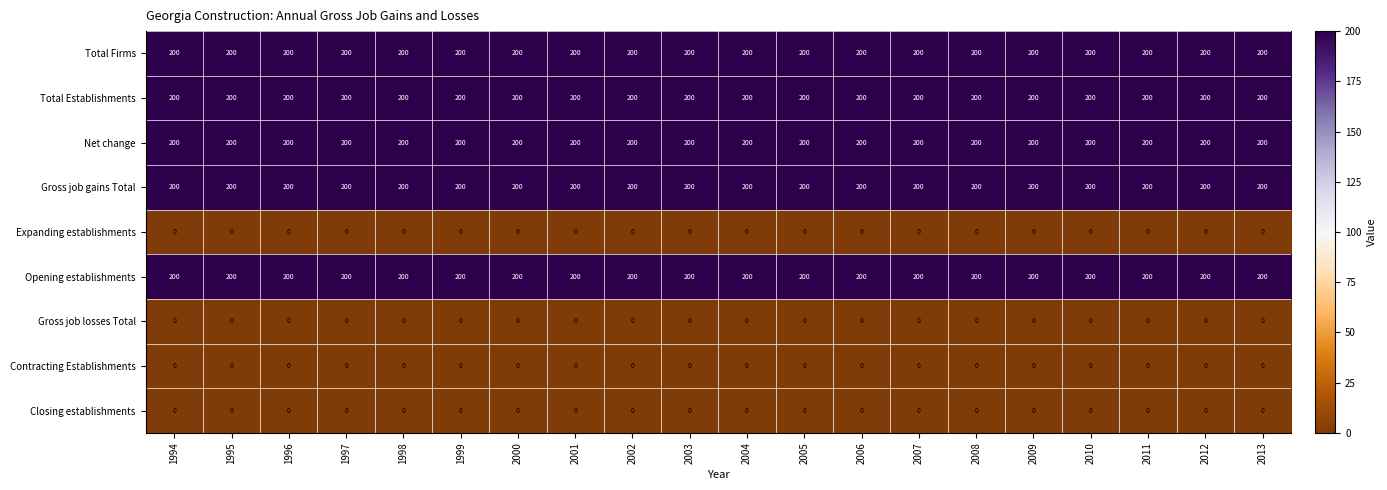

What value does the Gross job gains Total series have at 2006?

200